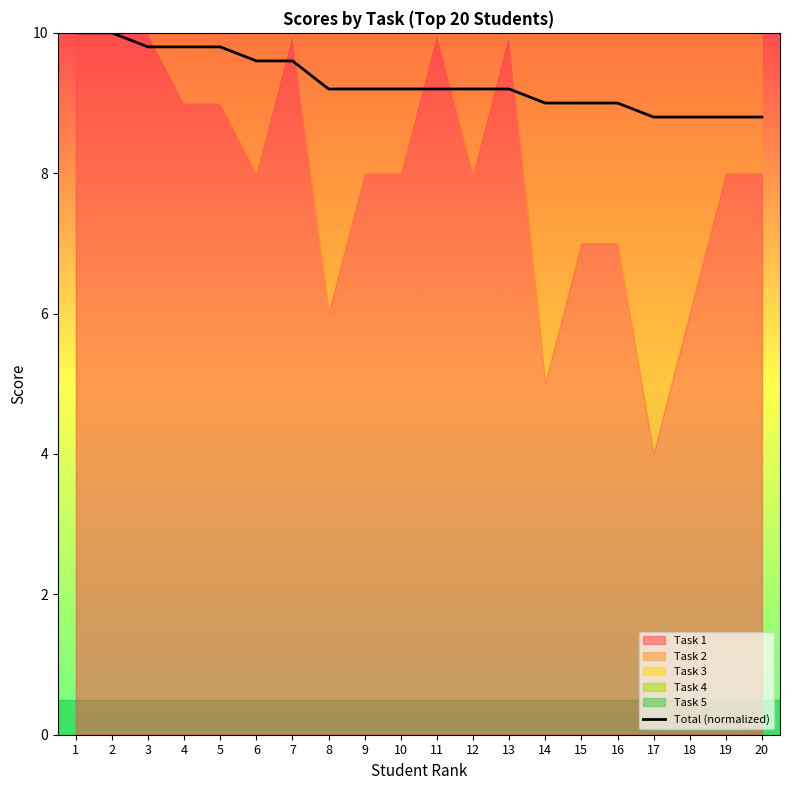

What is the maximum value for Total (normalized)?

10.0